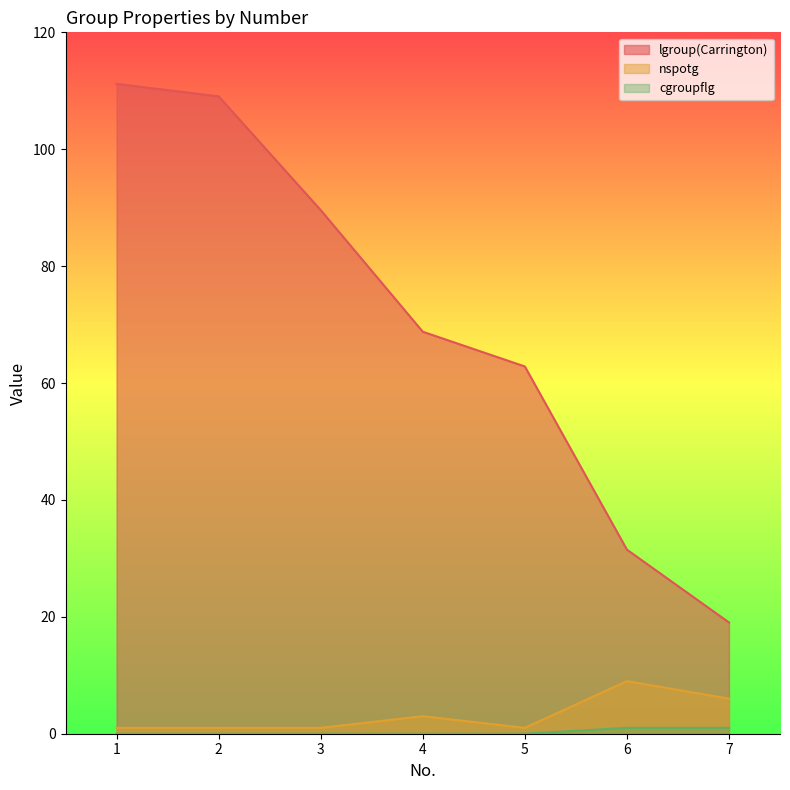

What is the total value across all series at 2?

110.1